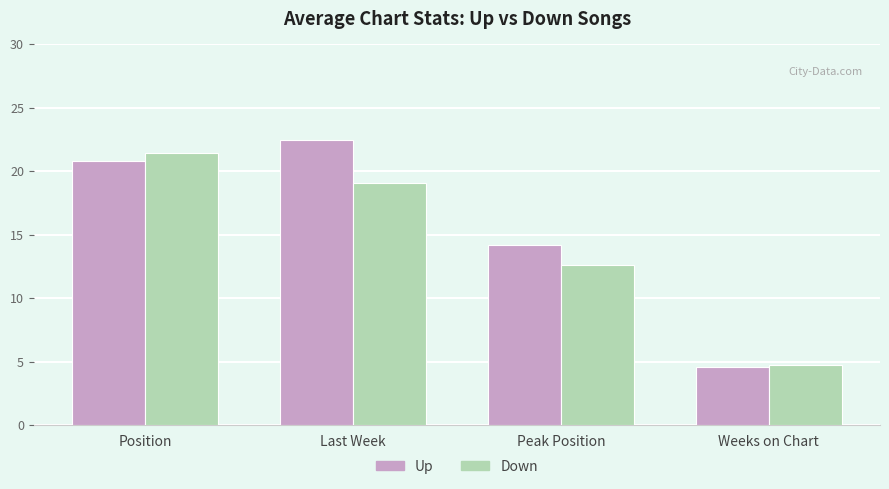

What is the total value across all series at Weeks on Chart?

9.3